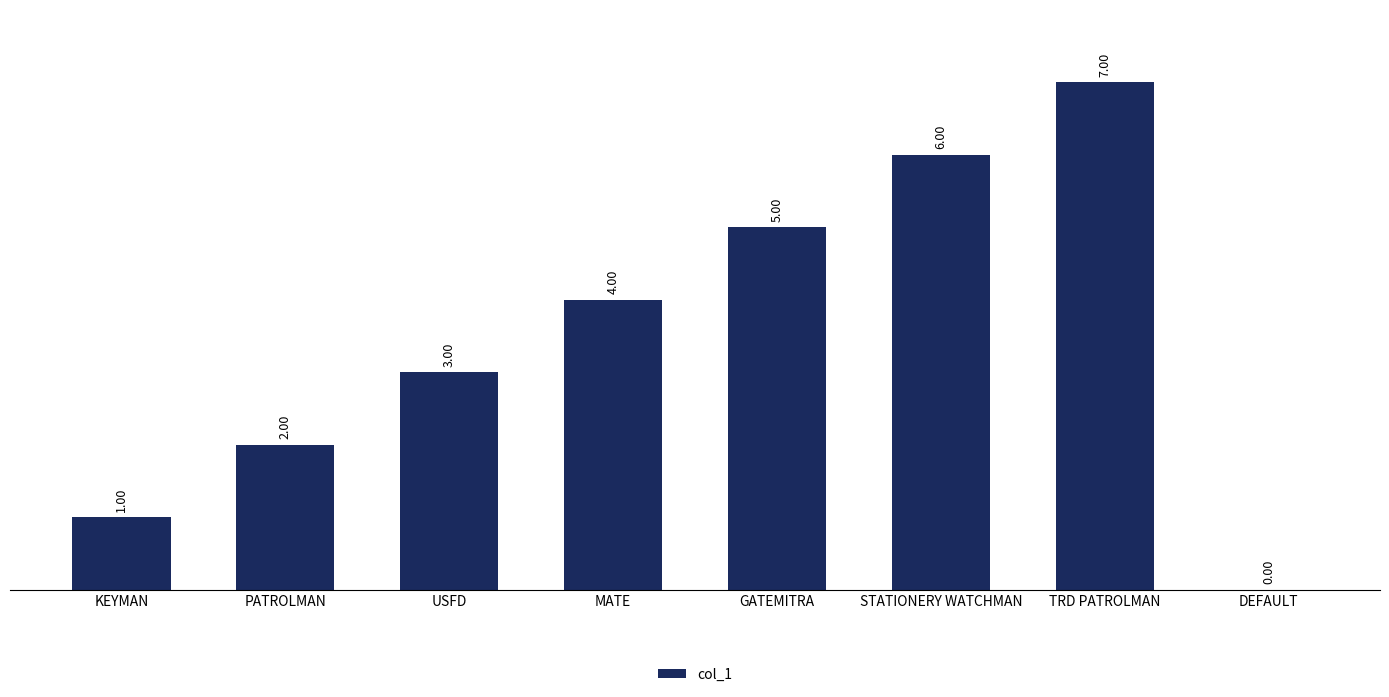

Which label corresponds to the largest value in the chart?

TRD PATROLMAN